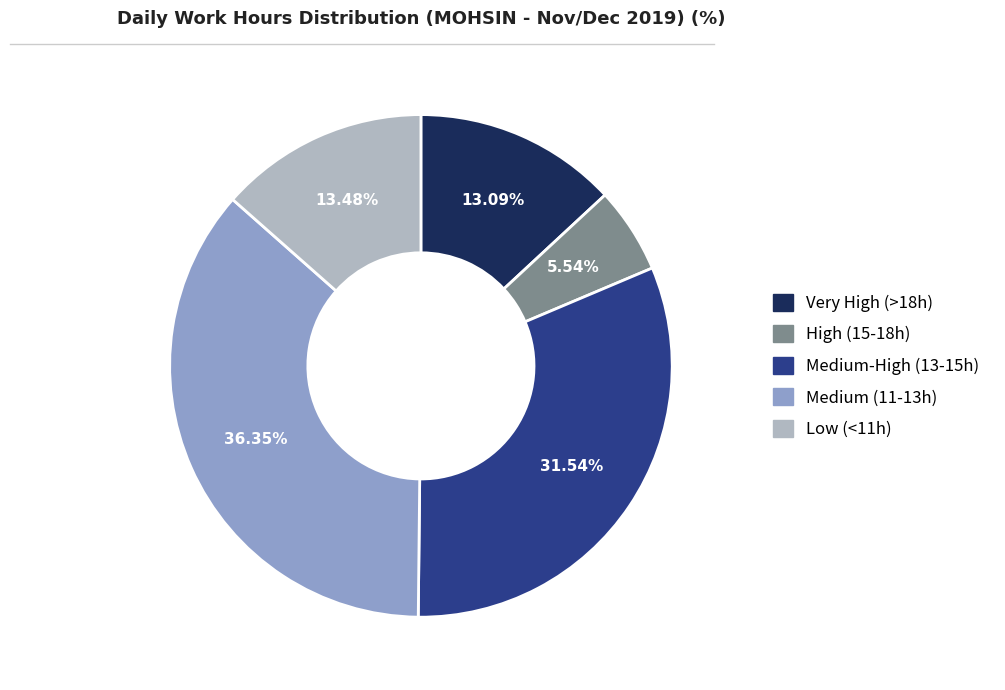

Is there any slice that represents more than half of the pie?

No